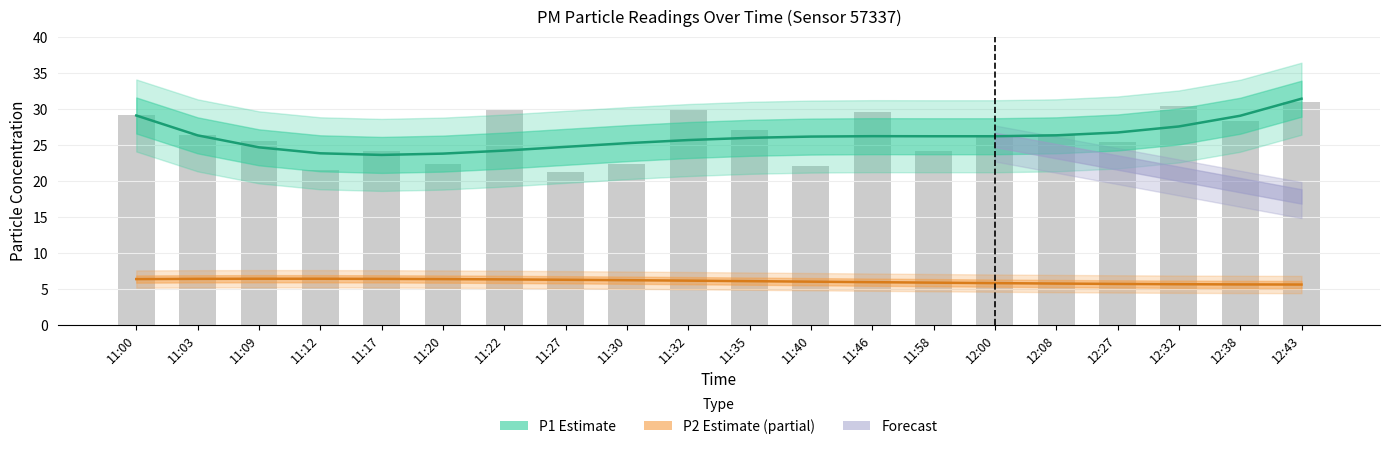

What is the sum of all P1 Estimate values?

522.8